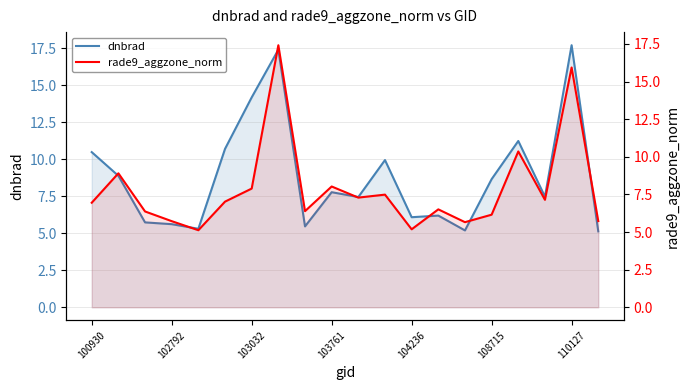

Is the value of dnbrad at 8 greater than the value of rade9_aggzone_norm at 104236?

Yes